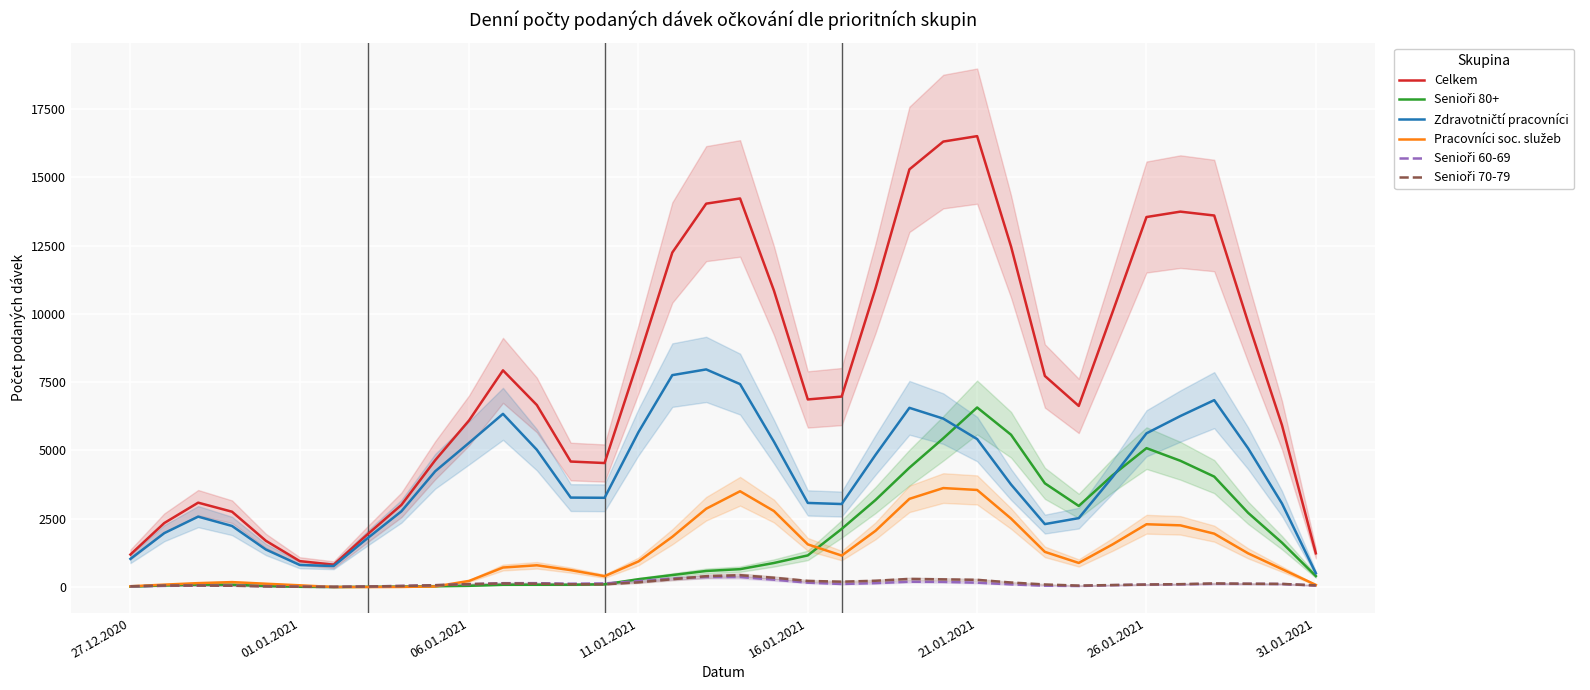

At how many categories does at least one series exceed 4730?

23